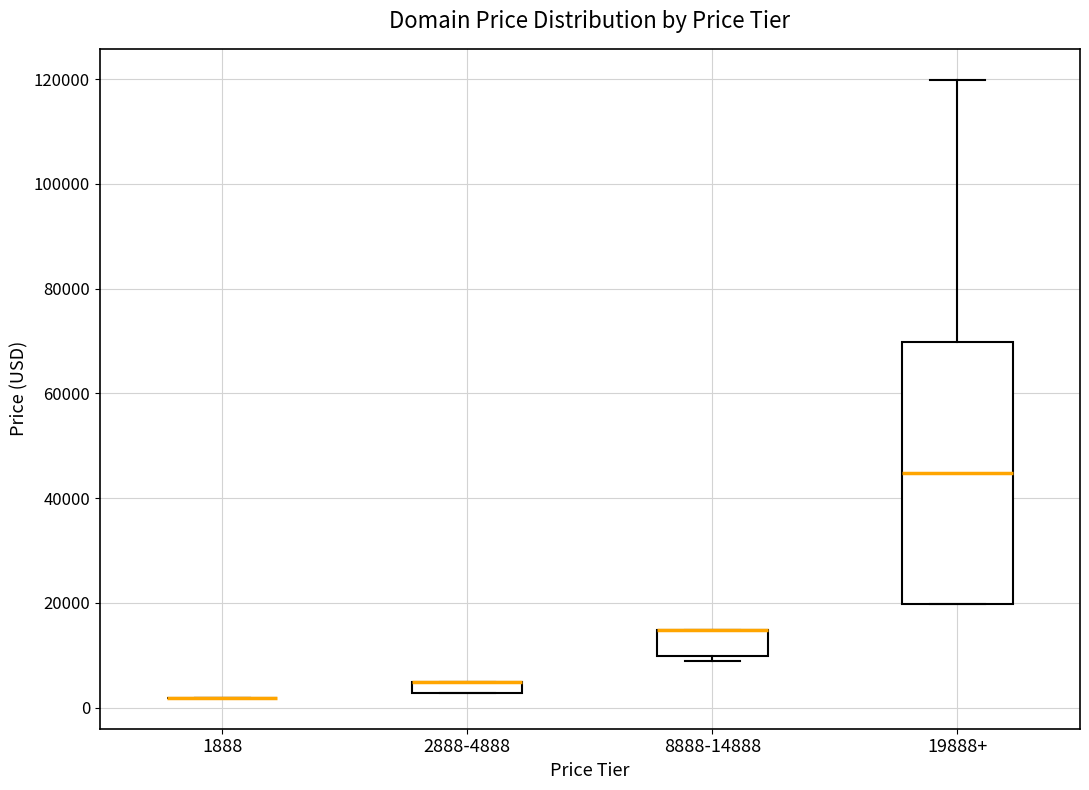

Comparing the boxes themselves (not the whiskers), which one is the tallest?

19888+